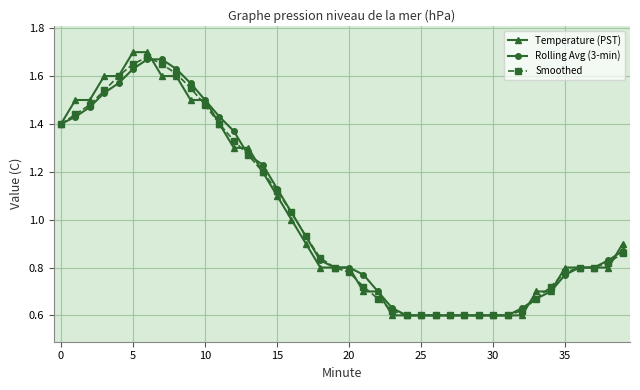

At how many categories does at least one series exceed 0?

40